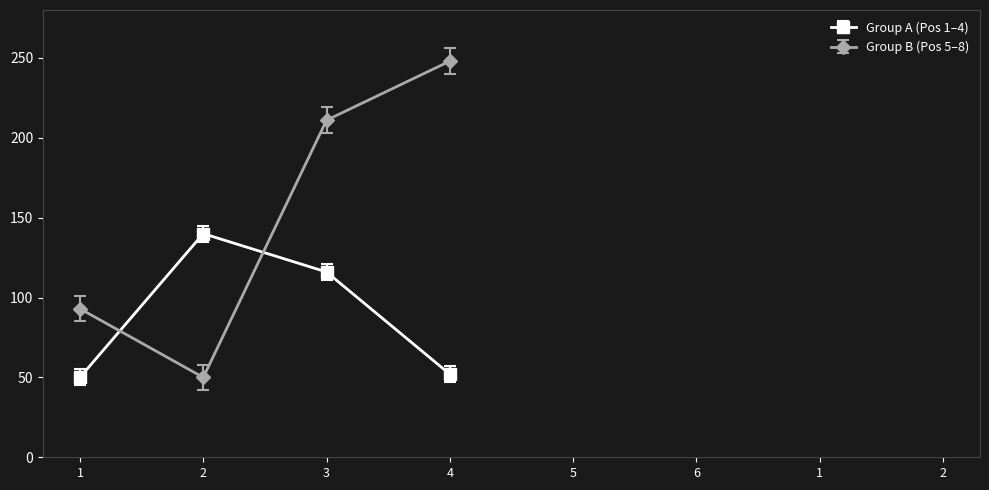

The value of Group B (Pos 5–8) at 2 is 50. True or false?

True